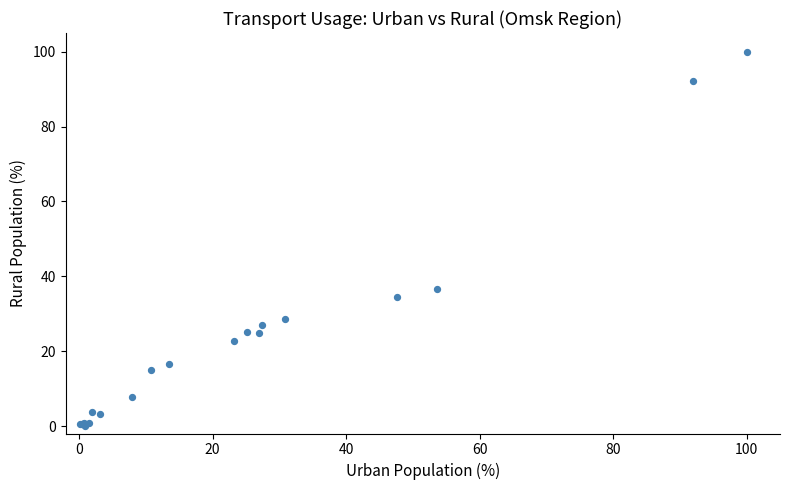

What Y value in the scatter plot is closest to 50?

36.6